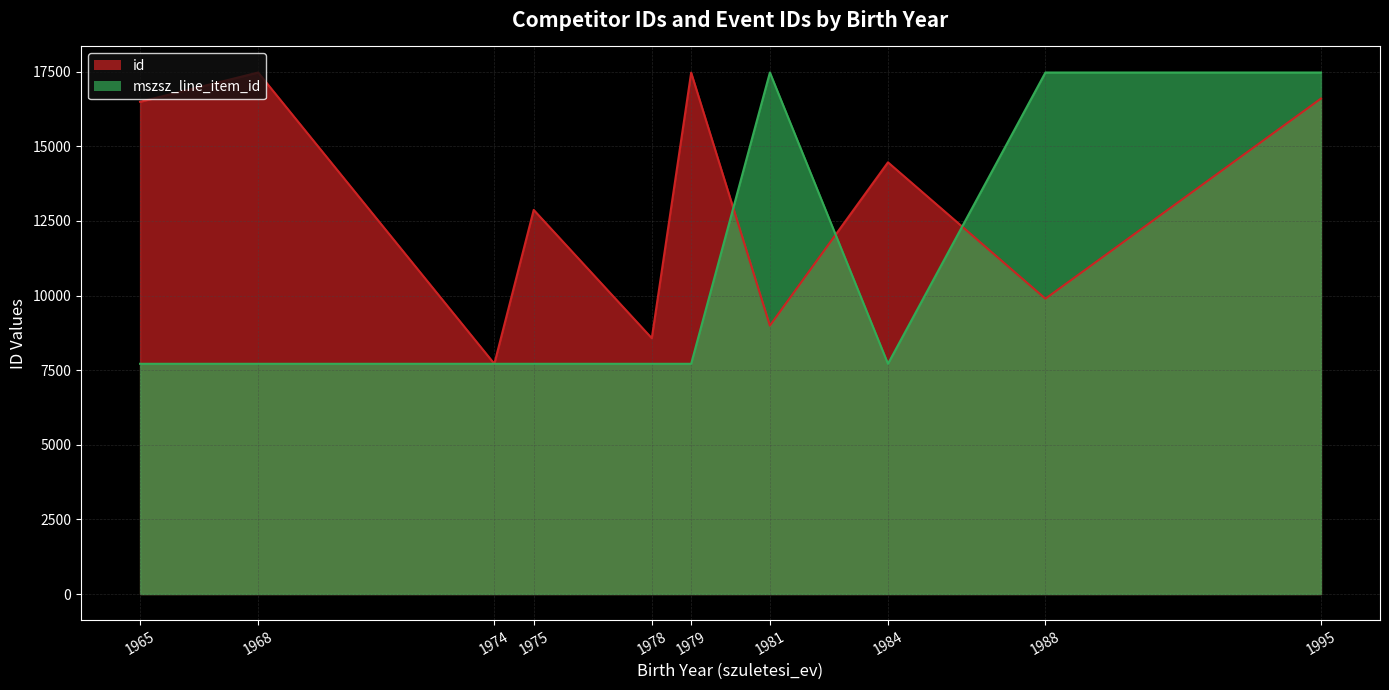

Which series has the widest spread of values?

id